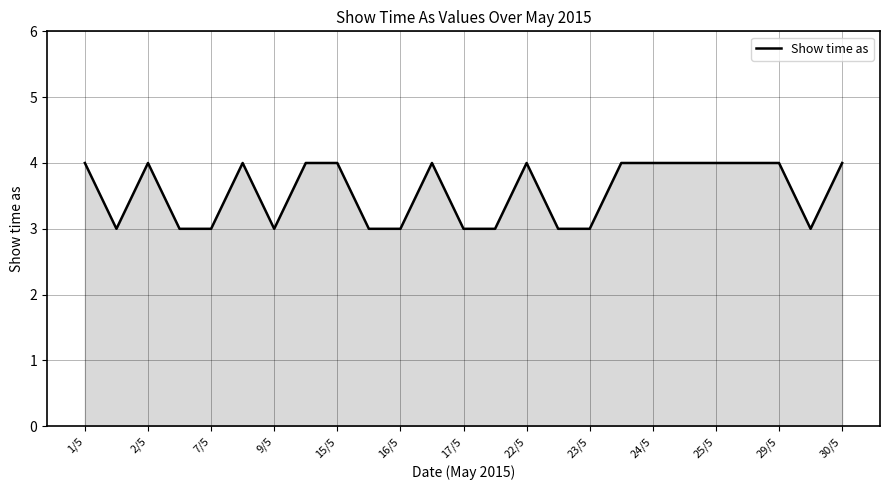

What is the greatest value displayed?

4